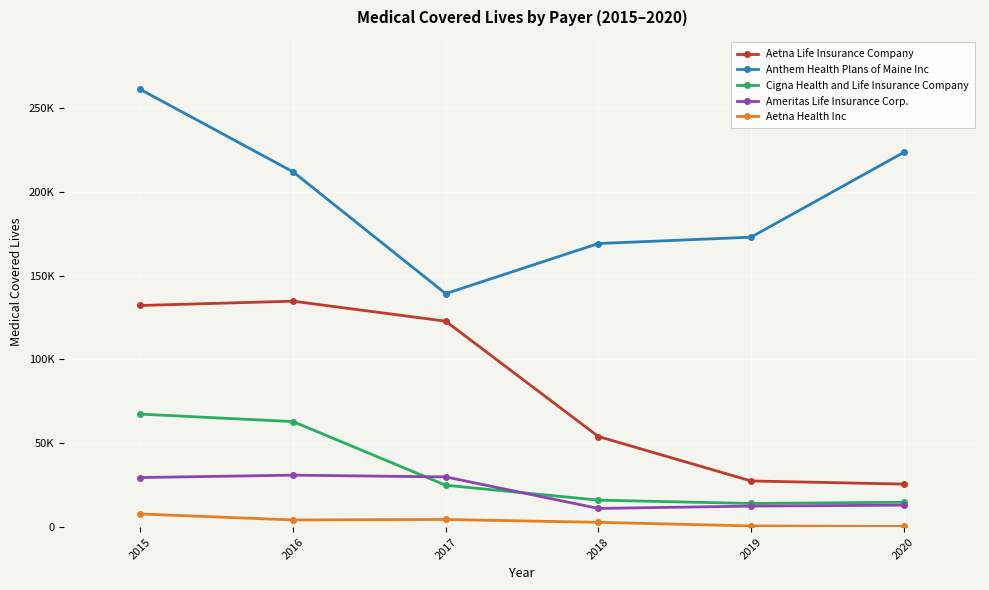

True or false: Aetna Life Insurance Company and Aetna Health Inc intersect in this chart.

False